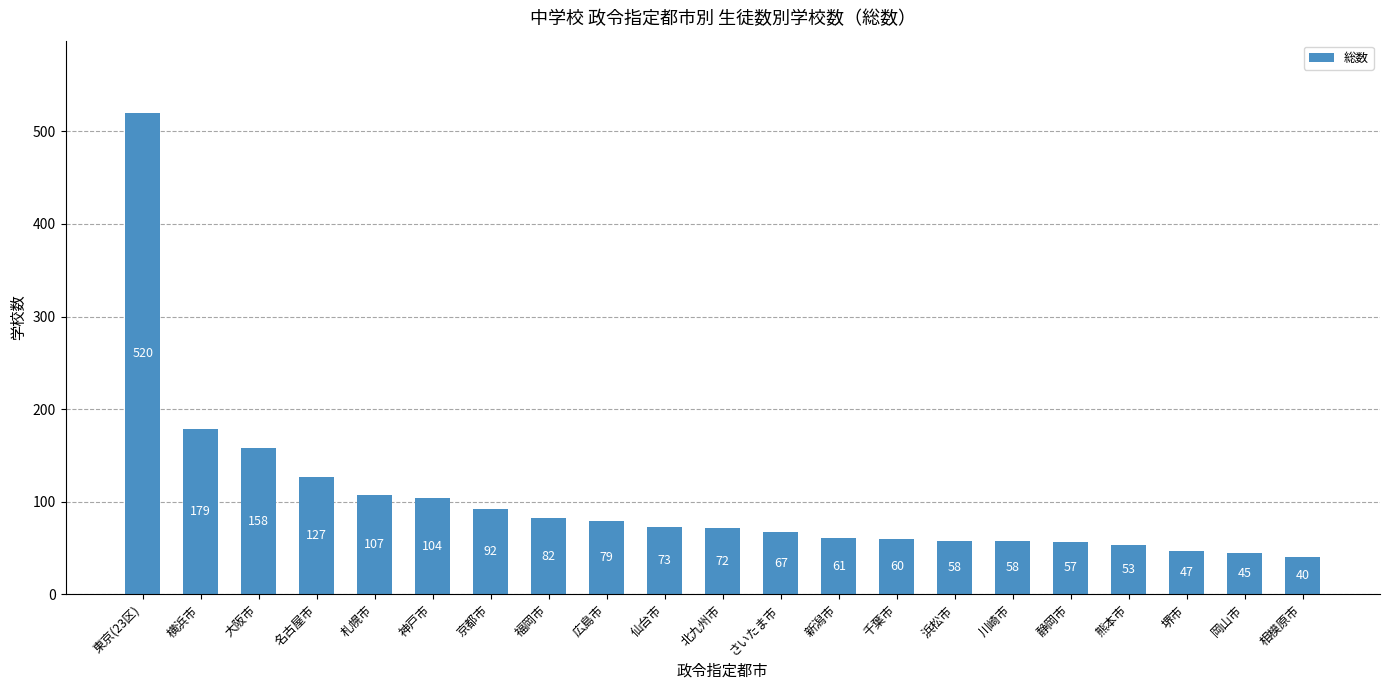

Are the bars grouped side by side (vs. stacked)?

No